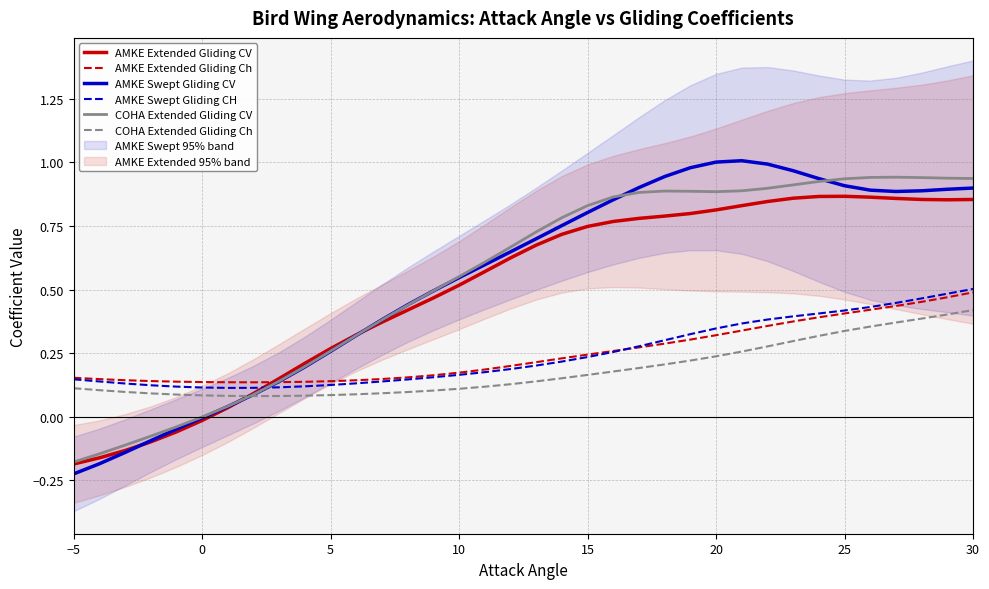

List the series in order of their peak value, highest first.

AMKE Swept Gliding CV, COHA Extended Gliding CV, AMKE Extended Gliding CV, AMKE Swept Gliding CH, AMKE Extended Gliding Ch, COHA Extended Gliding Ch